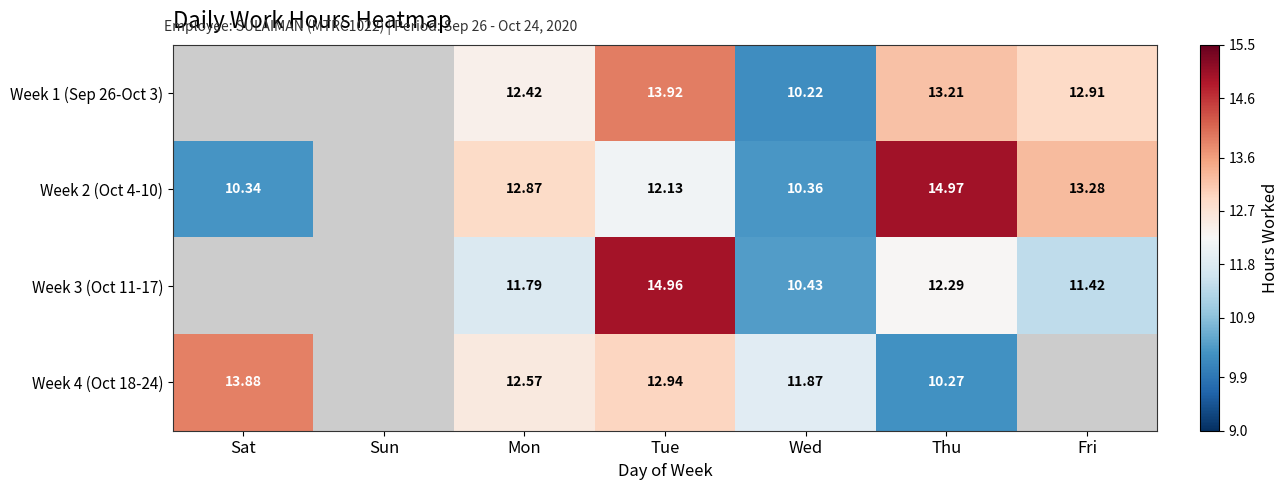

Rank the categories by Week 2 (Oct 4-10) value from highest to lowest.

Sun, Thu, Fri, Mon, Tue, Wed, Sat